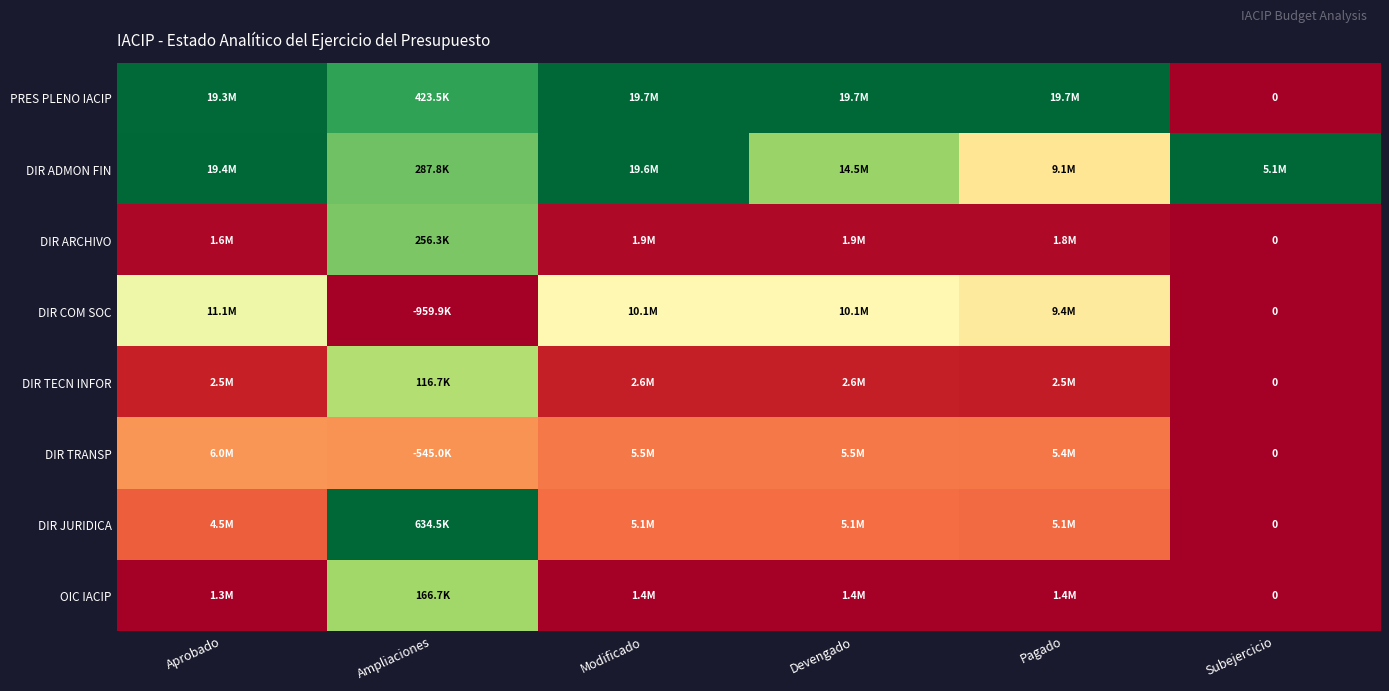

Which series has the largest total across all categories?

DIR ADMON FIN